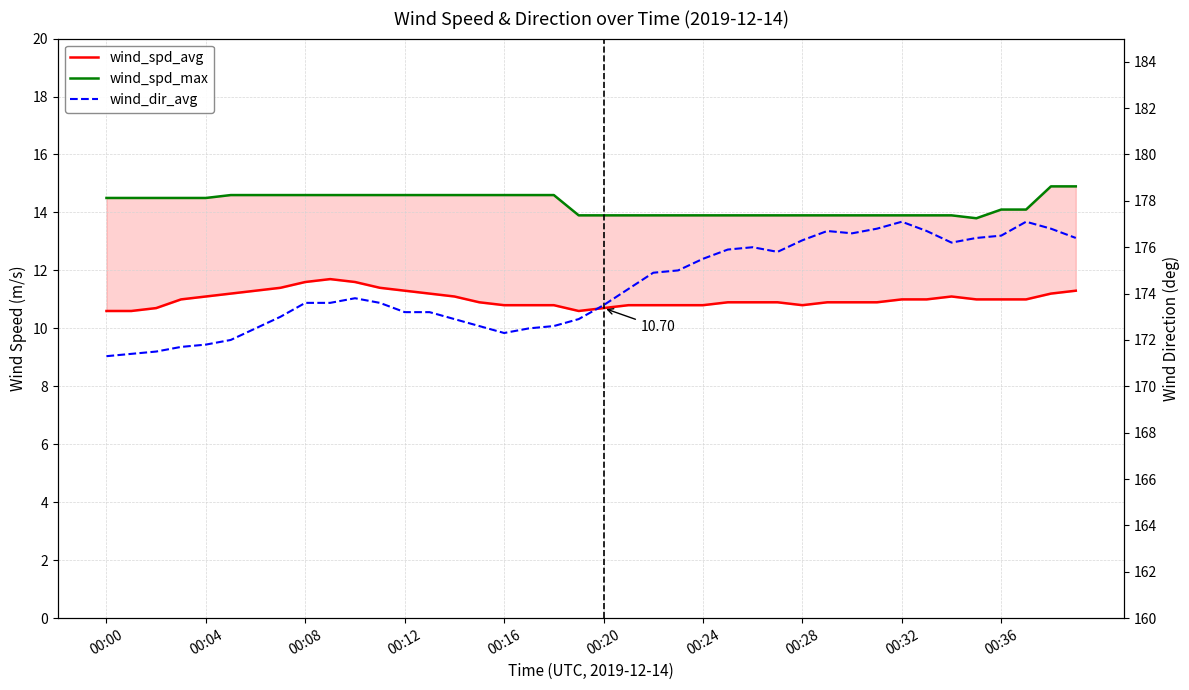

At which category does wind_spd_max reach its first local valley?

35